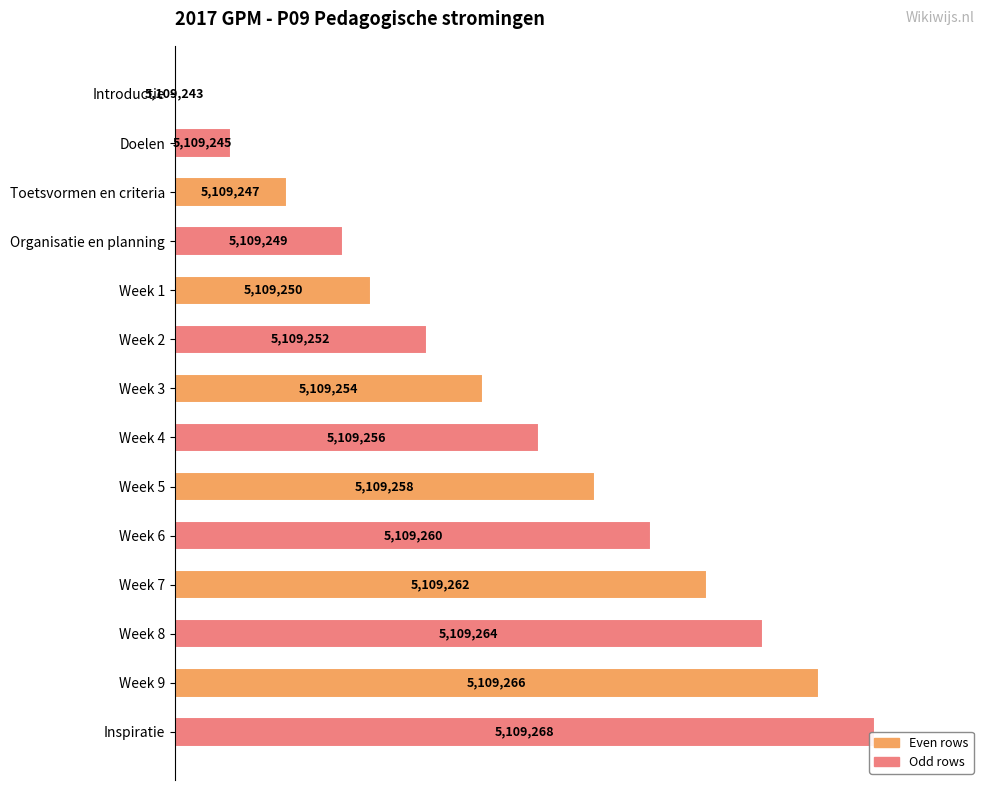

How many positive values are there?

13